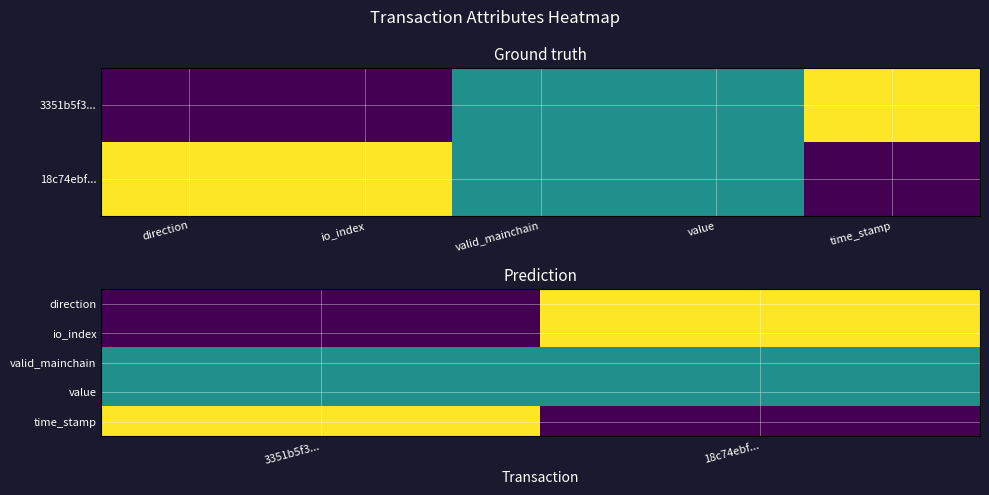

What is the sum of the io_index values at 18c74ebf... and 3351b5f3...?

1.0